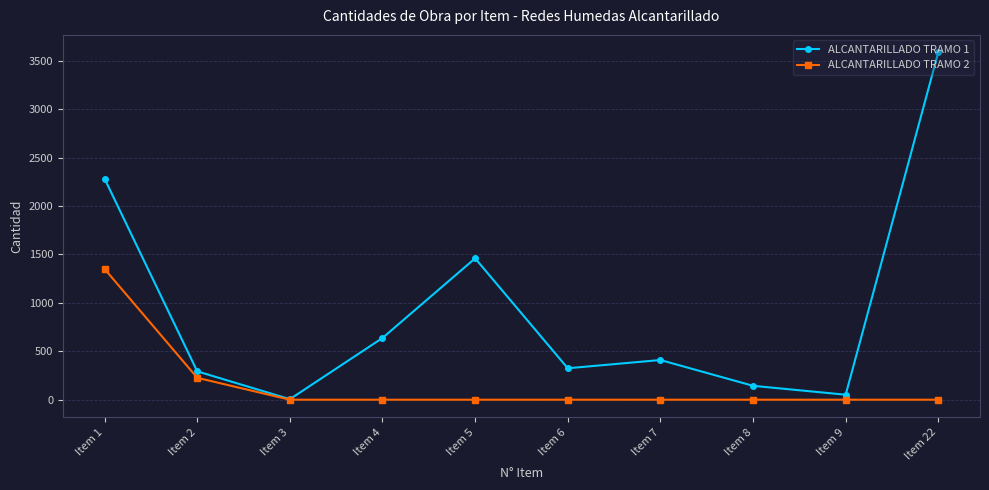

Is it true that ALCANTARILLADO TRAMO 1 equals 2377.6 at Item 22?

False